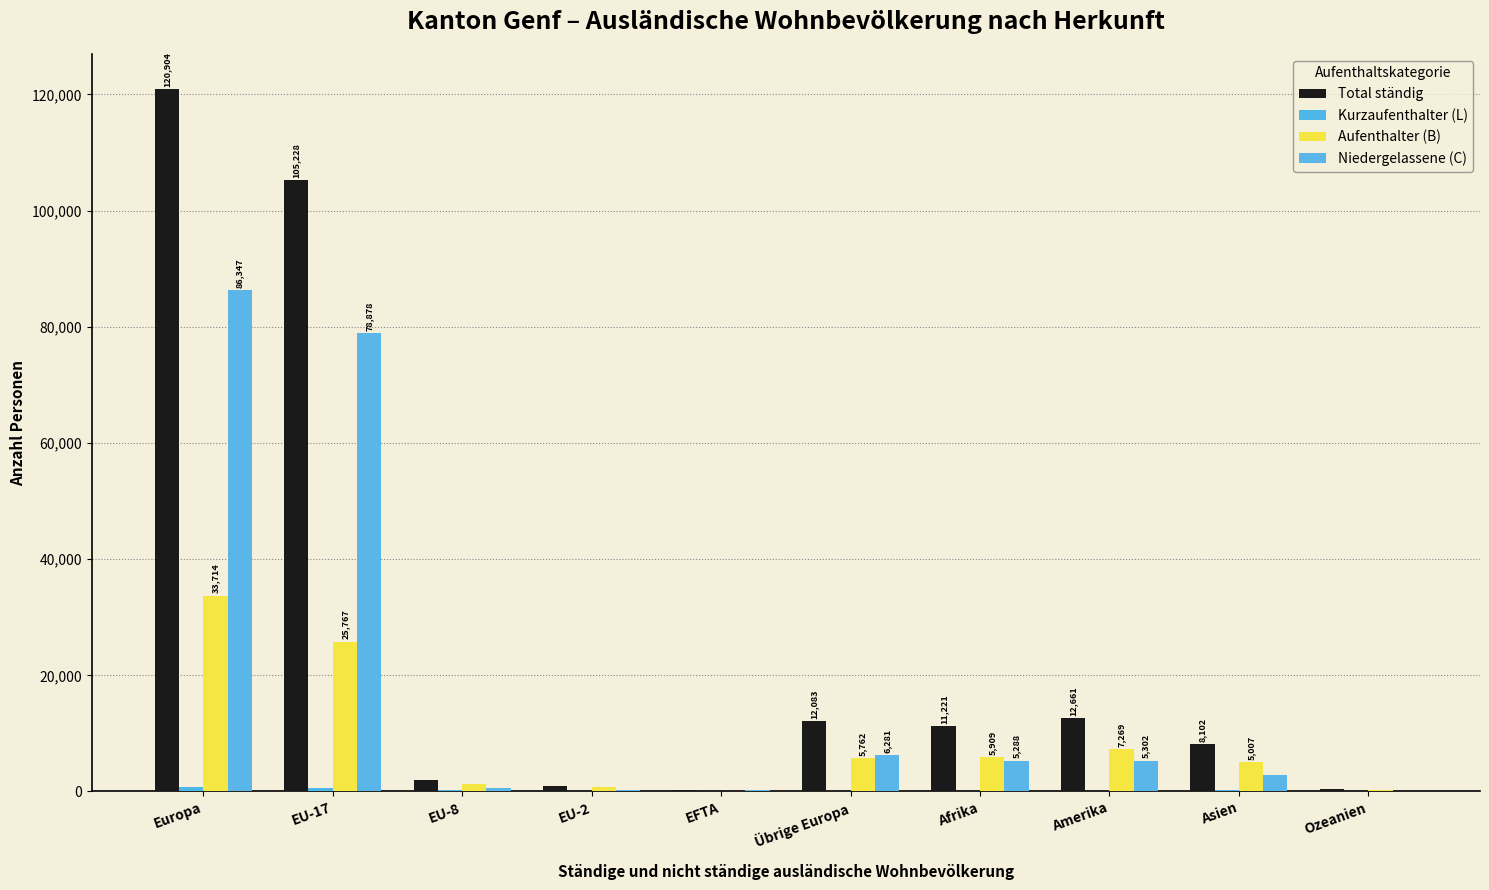

How many series are shown in this chart?

4